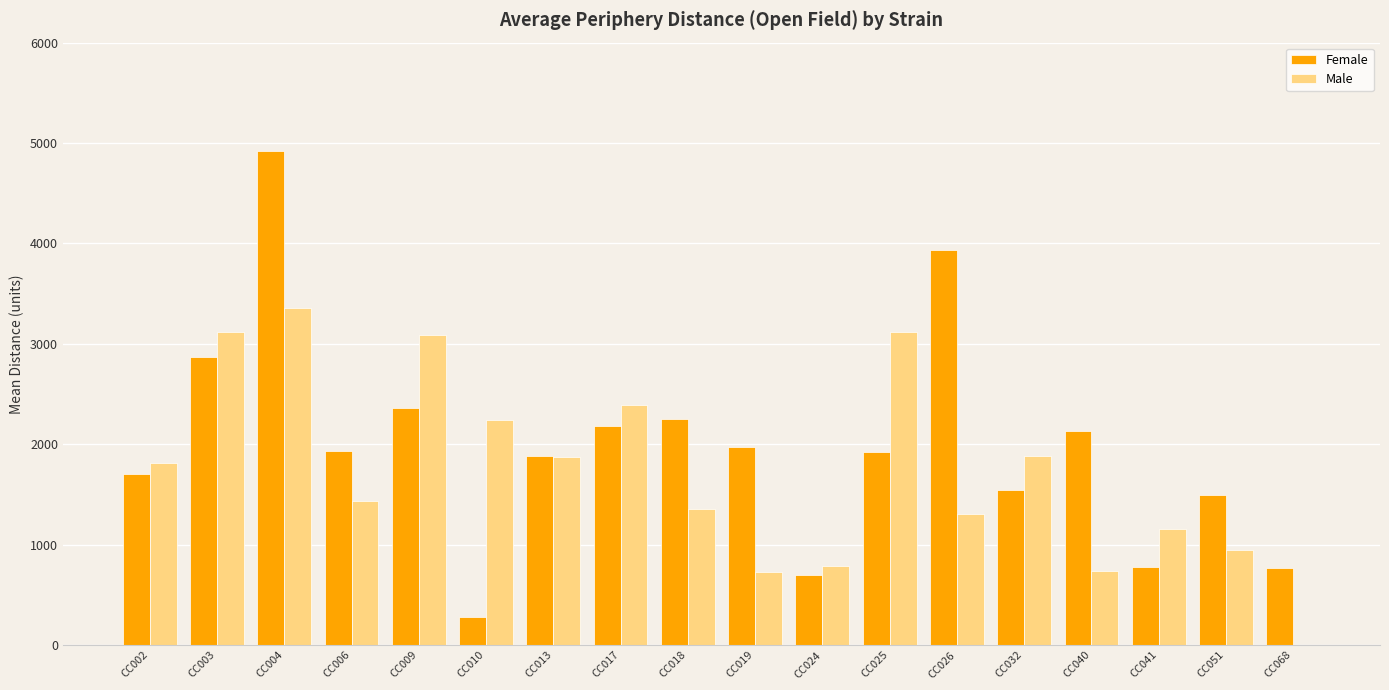

Where is Male nearest to the value 1679?

CC002